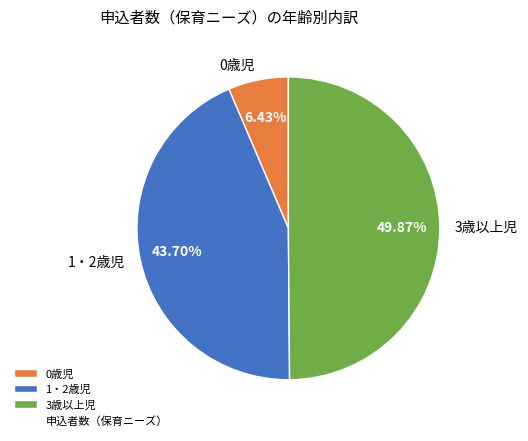

To the nearest percent, what is the difference between the largest and smallest slice percentages?

43%